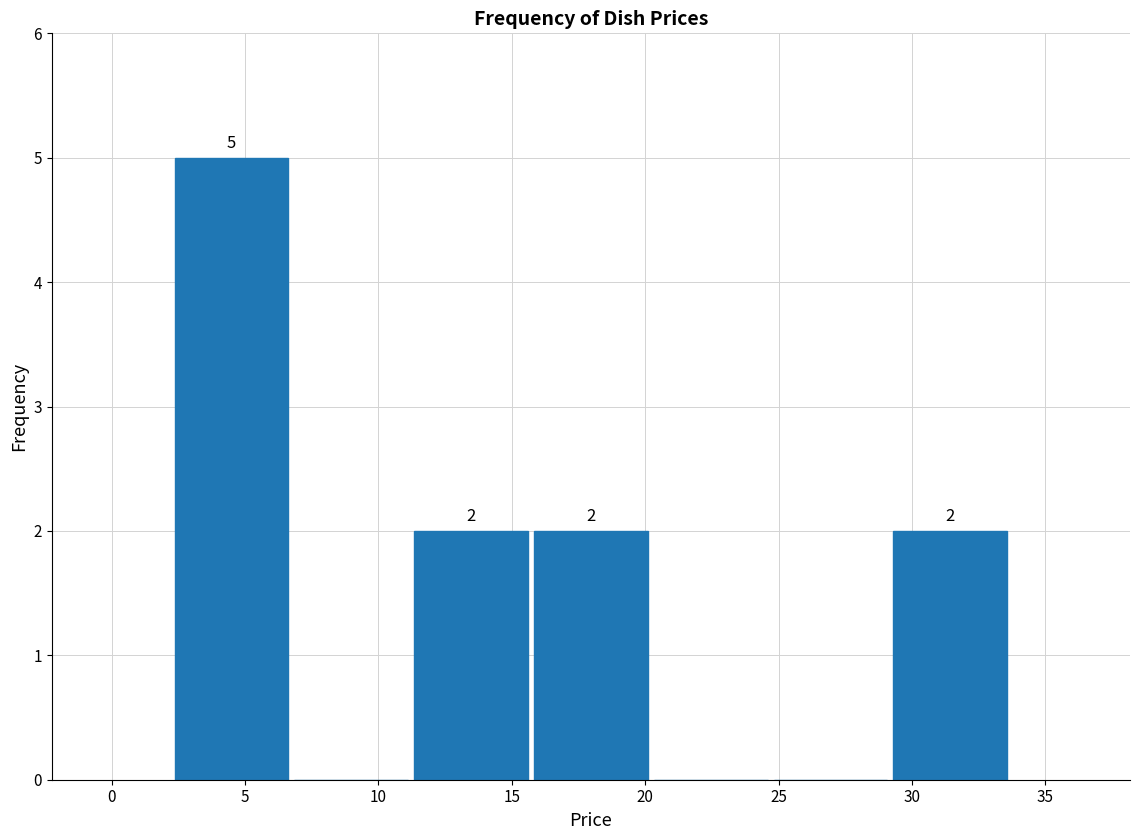

Over which range of the x-axis is the bar tallest?

2.5 to 6.5